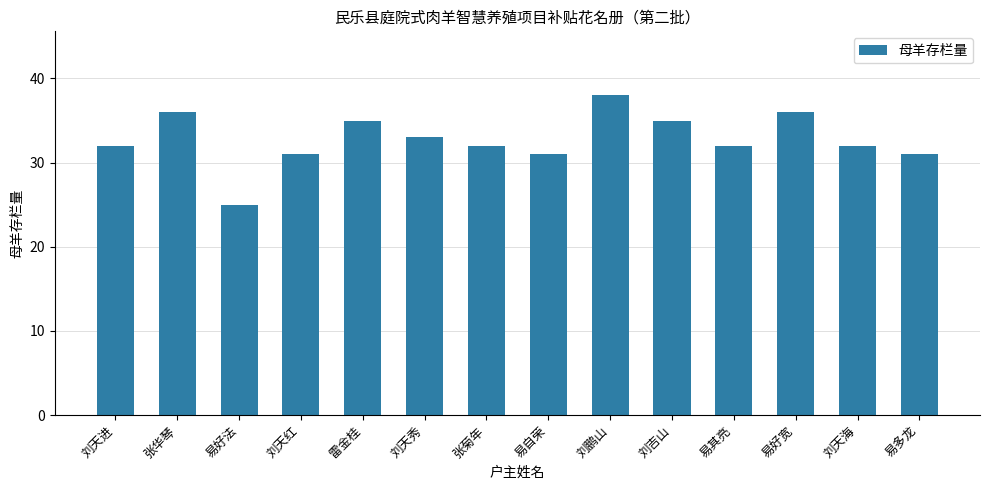

How many distinct data groups are displayed?

1